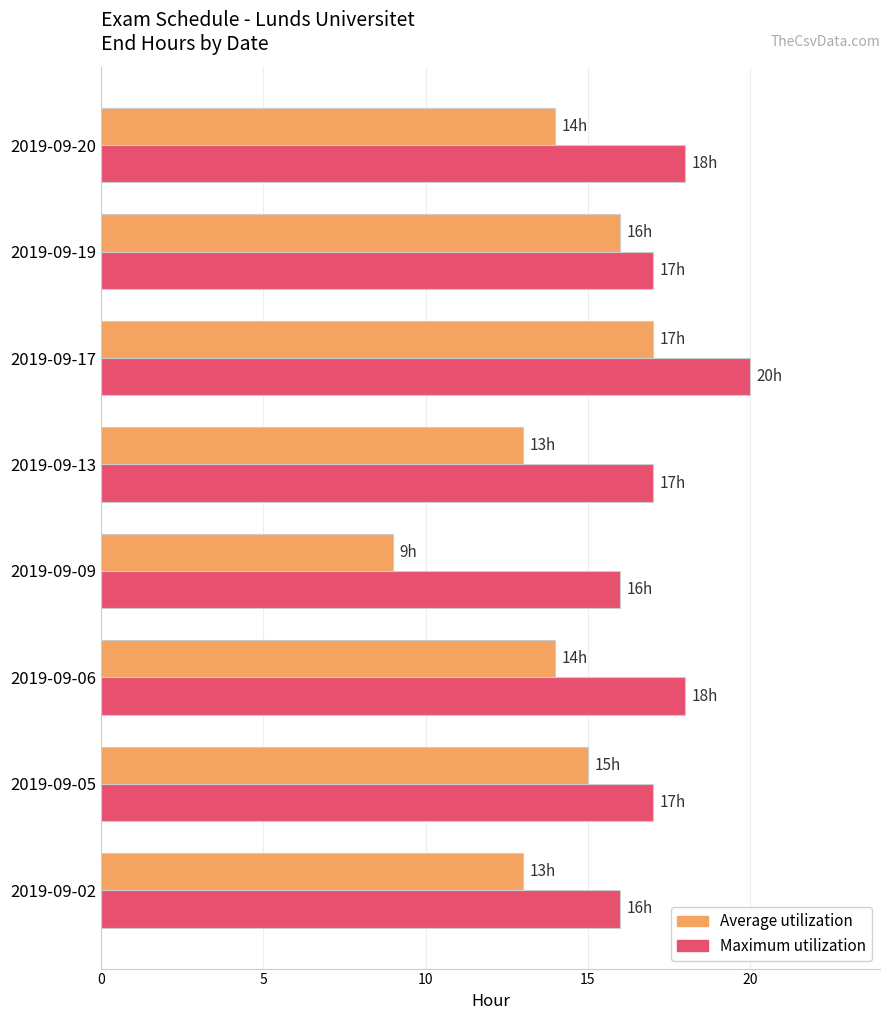

Which series has the largest total across all categories?

Maximum utilization